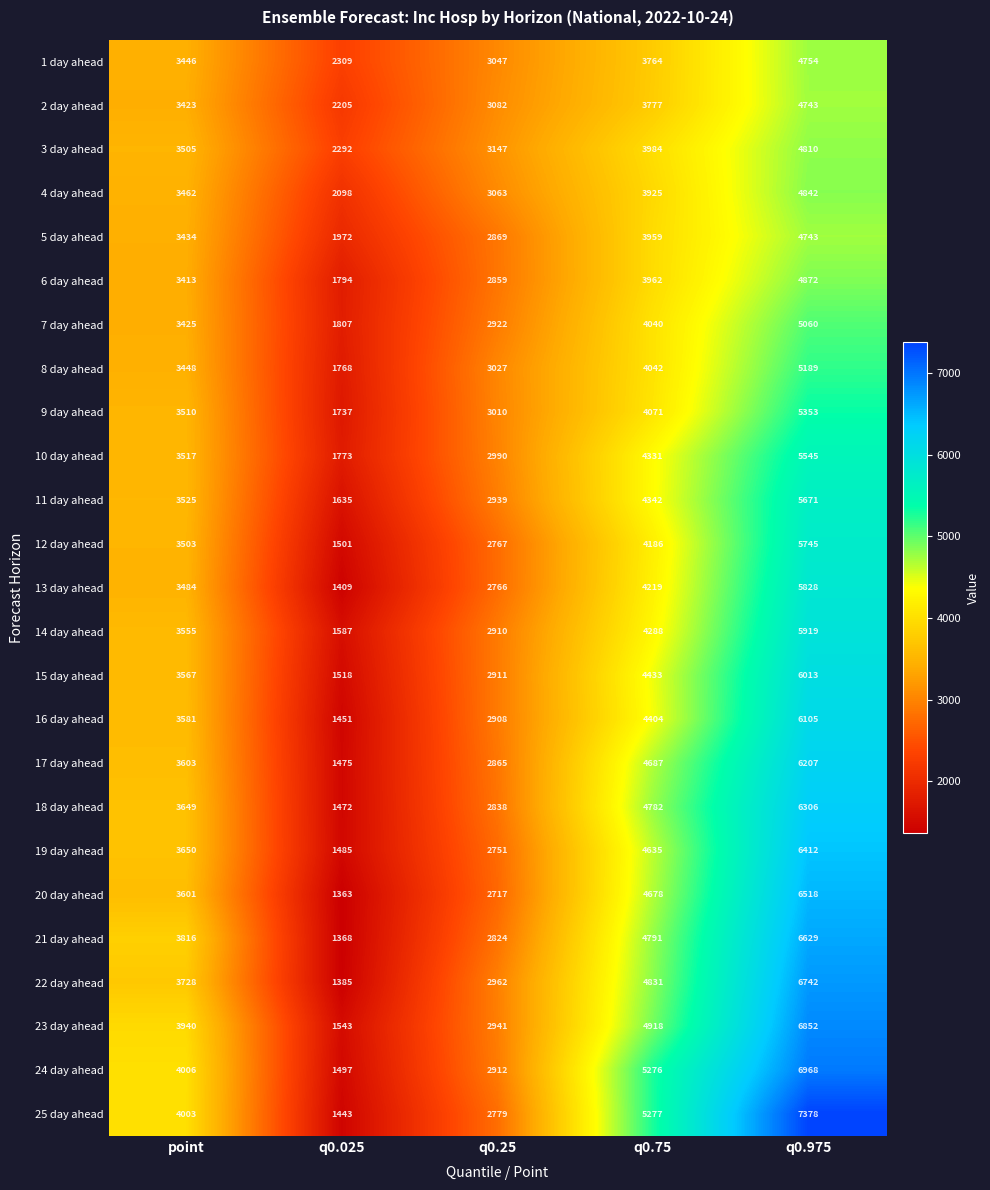

How many 14 day ahead values are between 2910 and 4288?

3